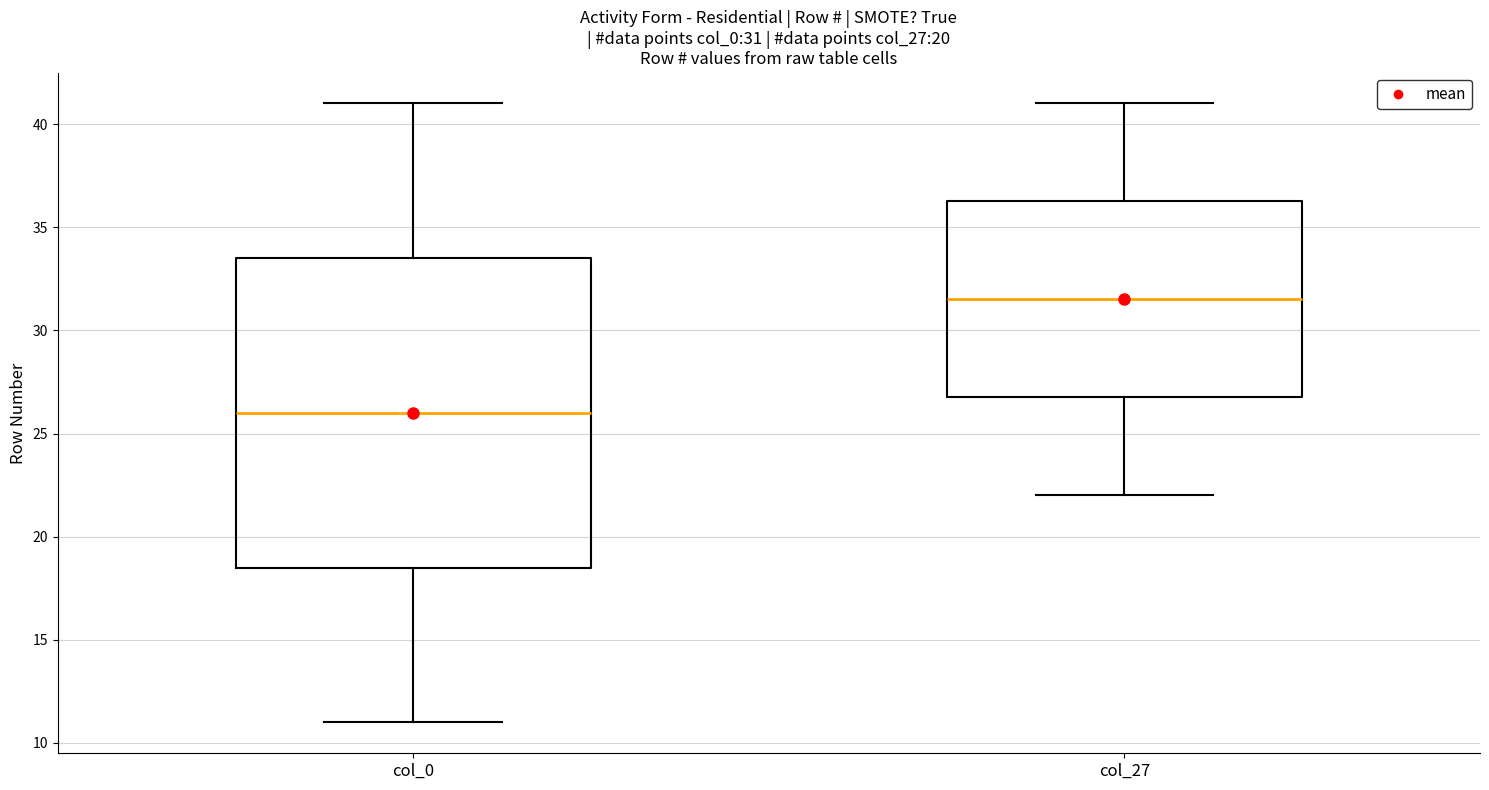

Which box has the lowest median line?

col_0